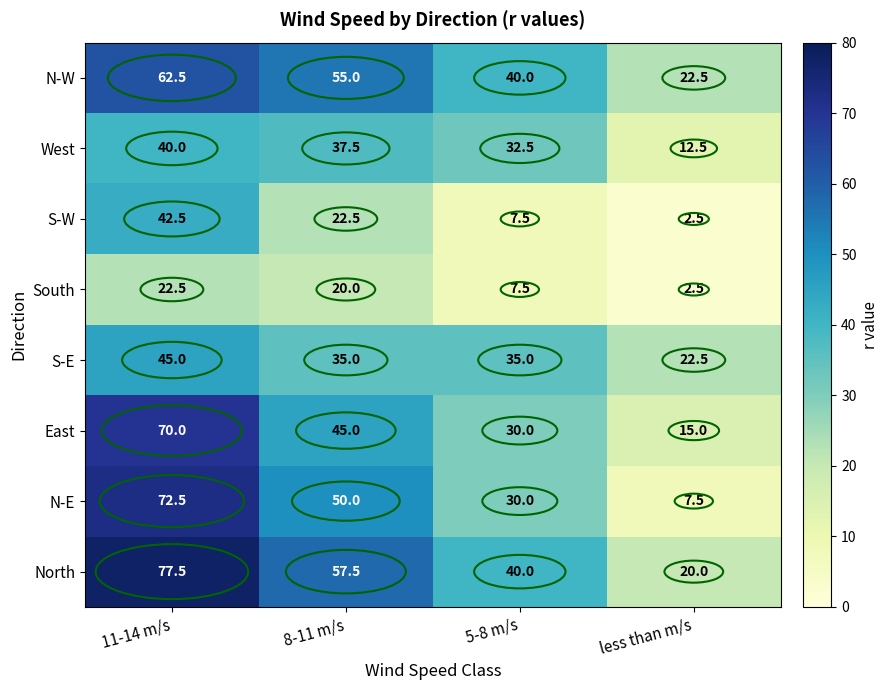

At which label does South reach its minimum?

less than m/s